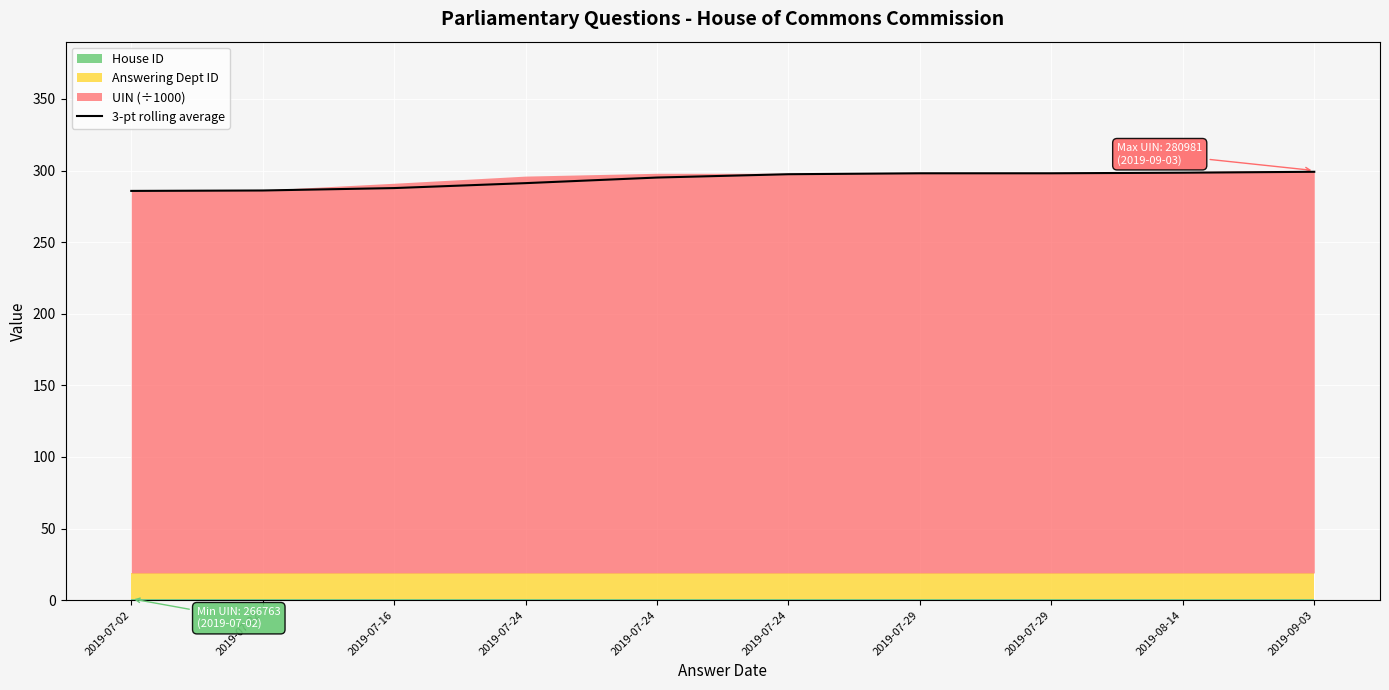

What is the greatest value displayed?

299.1